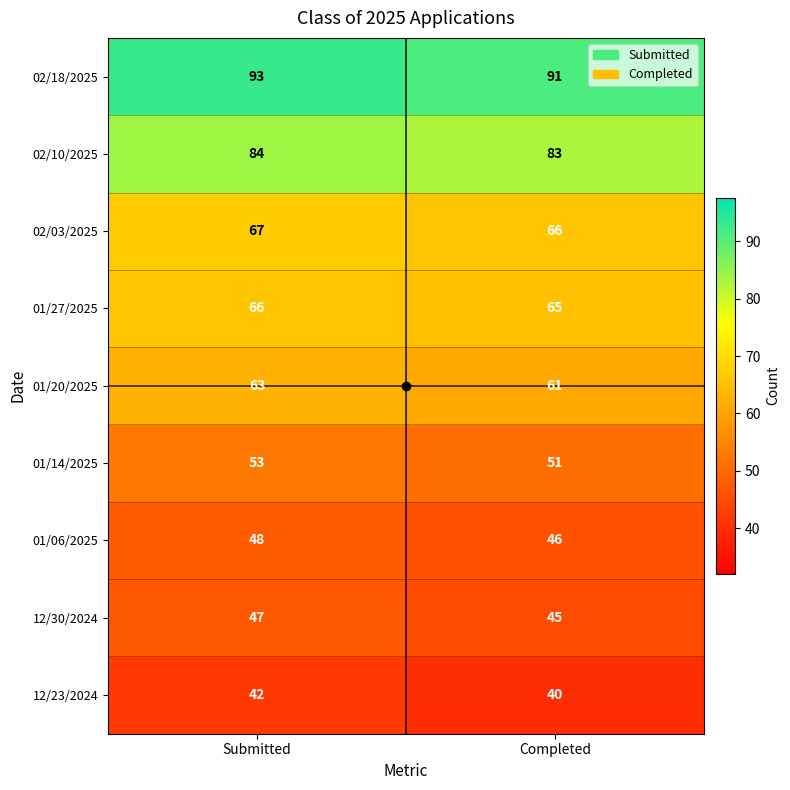

True or false: 12/23/2024 has a value of 42 at Submitted.

True